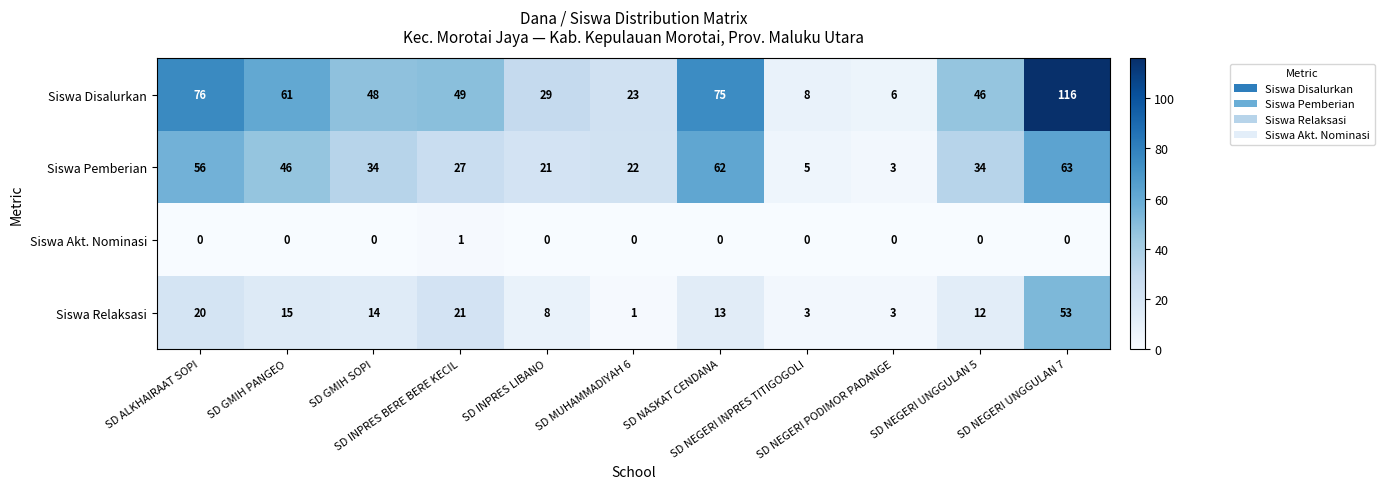

What is the difference between the second highest and second lowest values in the Siswa Relaksasi series?

18